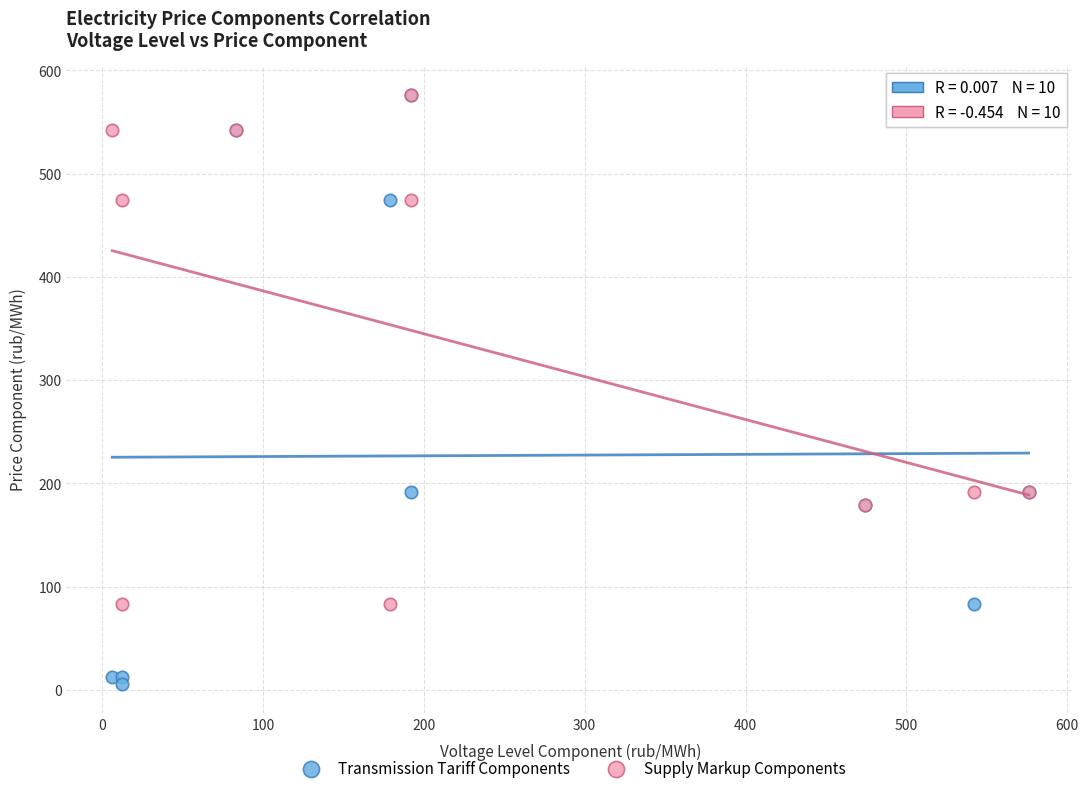

Which series has the widest spread of Y values?

Transmission Tariff Components